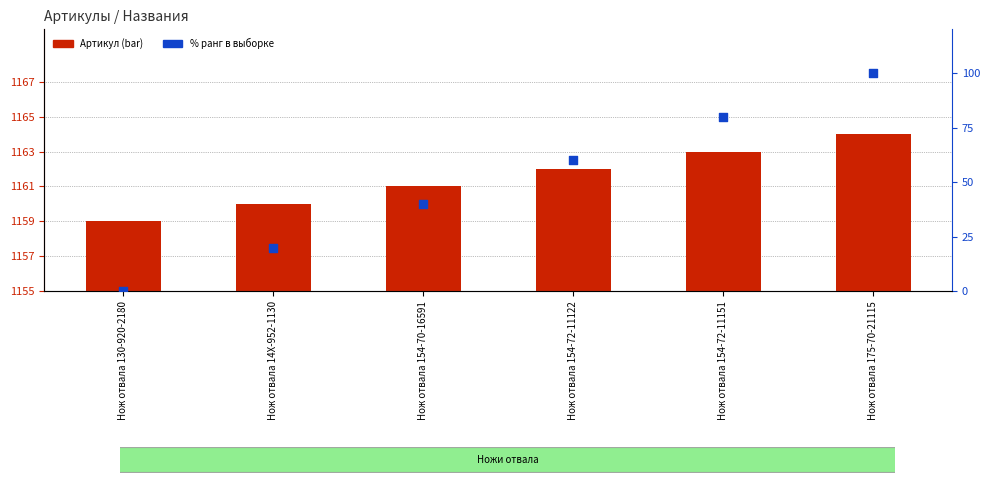

Which series contains the lowest Y value?

% ранг в выборке